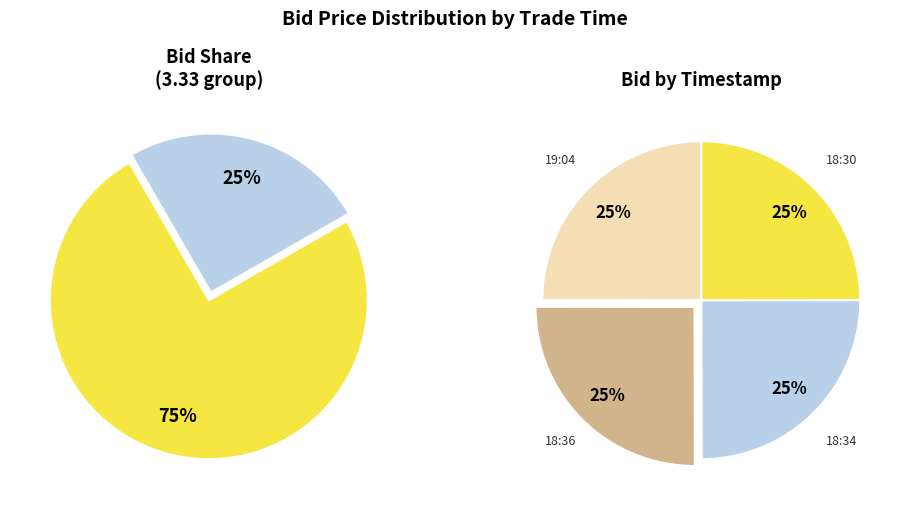

To the nearest percent, what is the average slice percentage?

25%